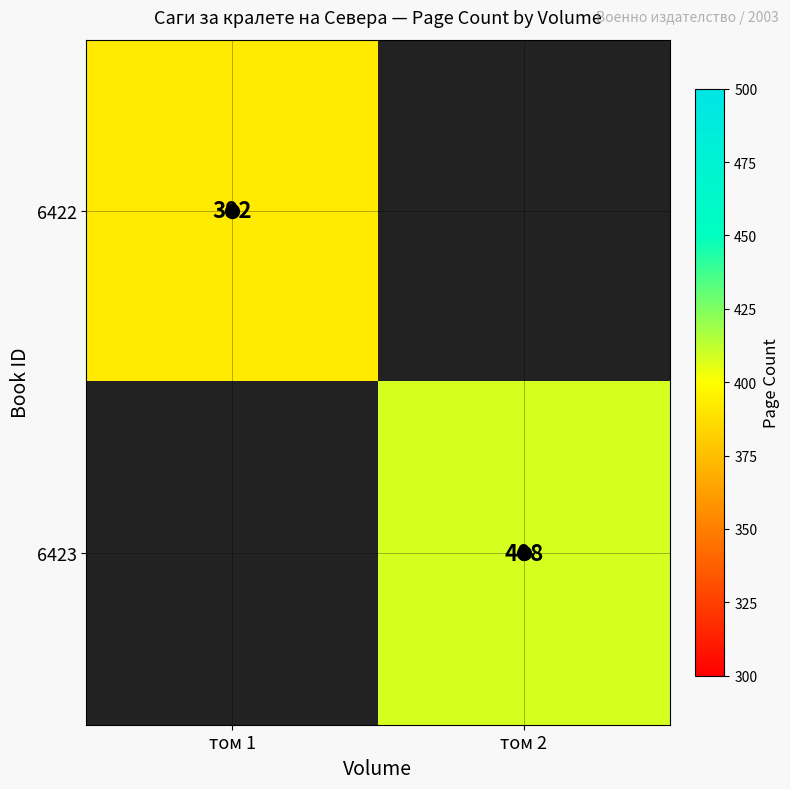

True or false: 6422 has a value of 658.2 at том 1.

False